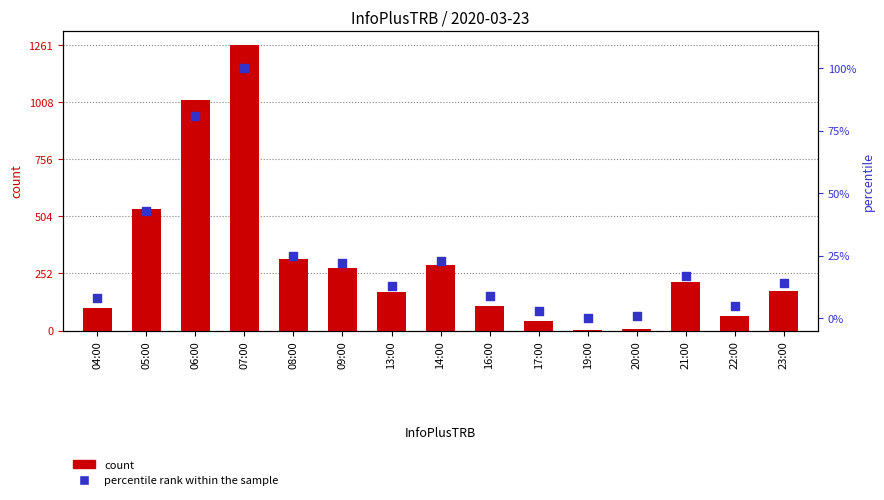

What are all the series names shown in the legend?

count, percentile rank within the sample